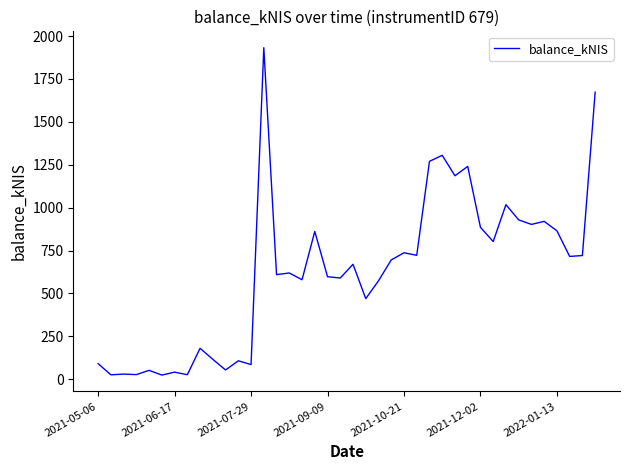

What is the greatest value displayed?

1932.0